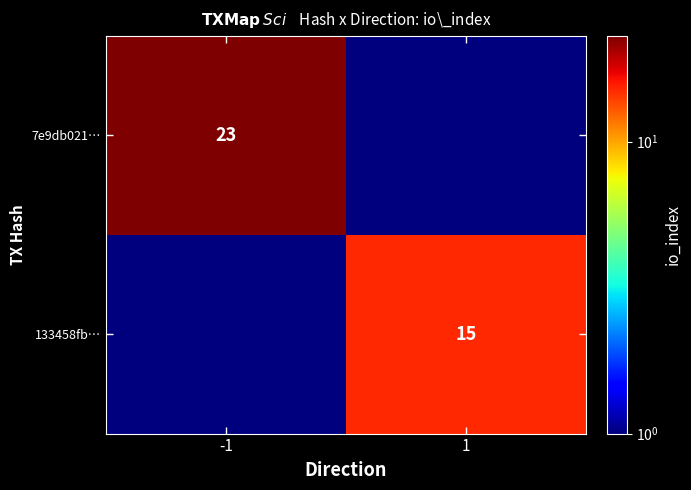

What is the total value across all series at 1?

15.1